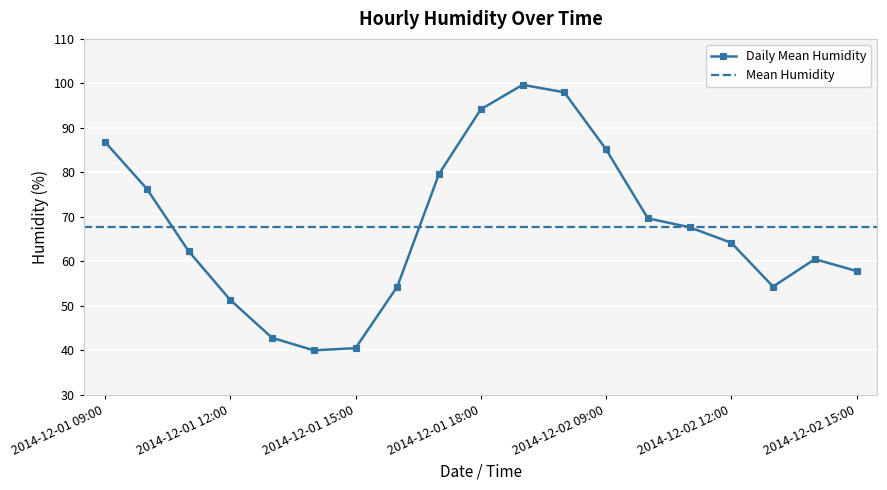

Reading right to left, what are all the values shown in this chart?

2014-12-02 15:00=57.8	2014-12-02 14:00=60.5	2014-12-02 13:00=54.3	2014-12-02 12:00=64.2	2014-12-02 11:00=67.7	2014-12-02 10:00=69.7	2014-12-02 09:00=85.2	2014-12-02 08:00=98.0	2014-12-01 19:00=99.7	2014-12-01 18:00=94.2	2014-12-01 17:00=79.7	2014-12-01 16:00=54.3	2014-12-01 15:00=40.5	2014-12-01 14:00=40.0	2014-12-01 13:00=42.8	2014-12-01 12:00=51.3	2014-12-01 11:00=62.3	2014-12-01 10:00=76.3	2014-12-01 09:00=86.8